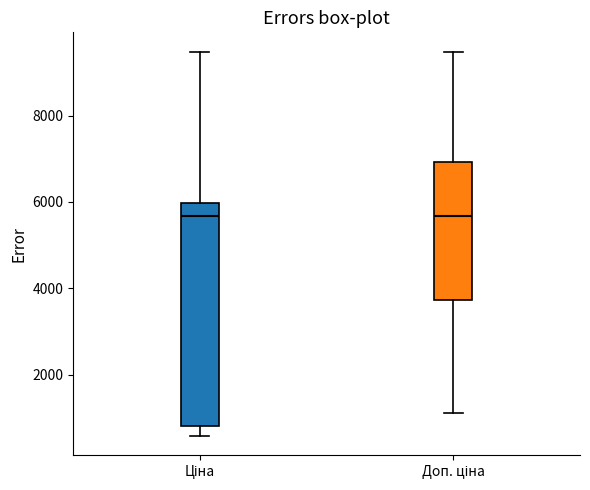

Where is the upper edge of the box for Ціна on the y-axis? The values are not printed on the chart, so give them approximately, as read against the axis.

6000